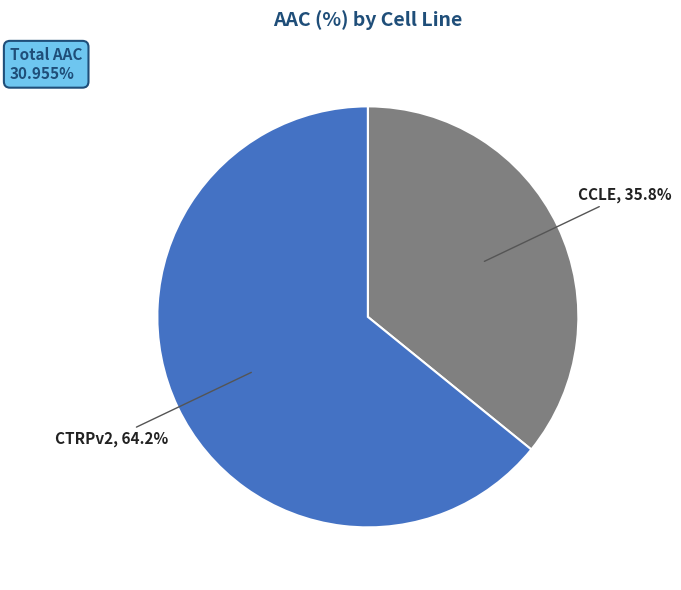

Is there a majority slice in this chart?

Yes